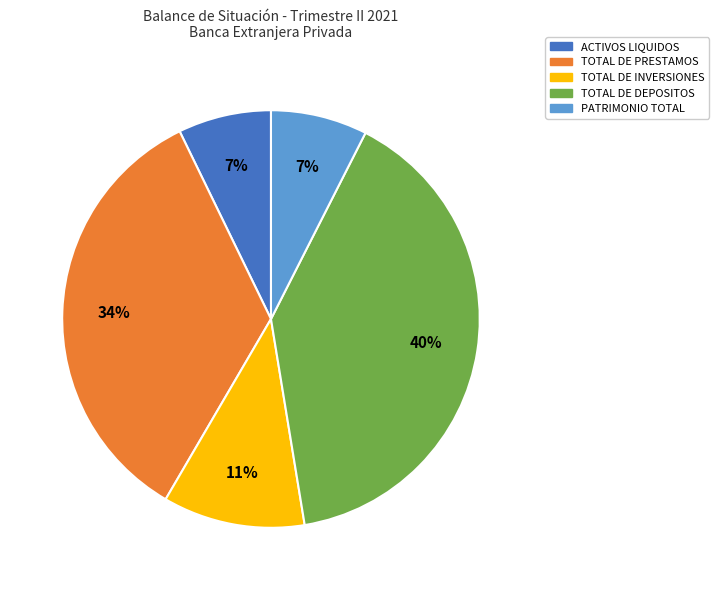

Is there a majority slice in this chart?

No